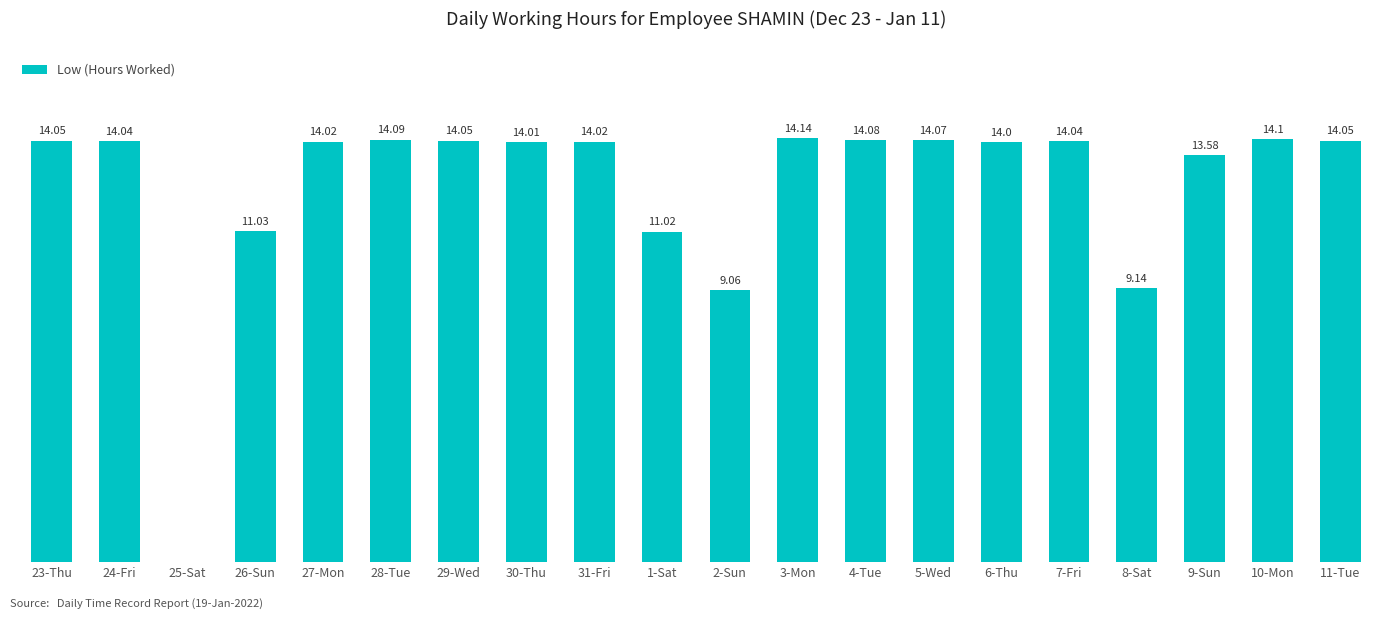

Between 26-Sun and 7-Fri, which is larger?

7-Fri